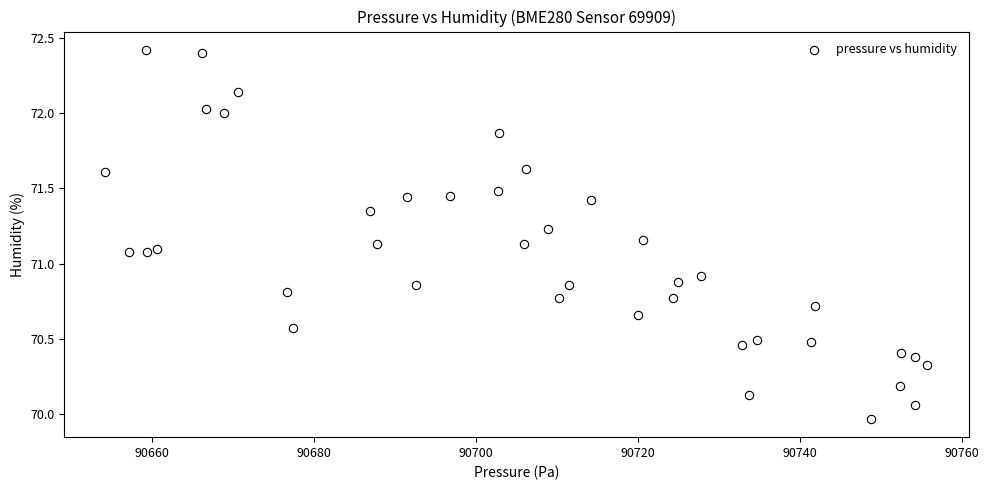

What is the range of X values (max minus min)?

101.5